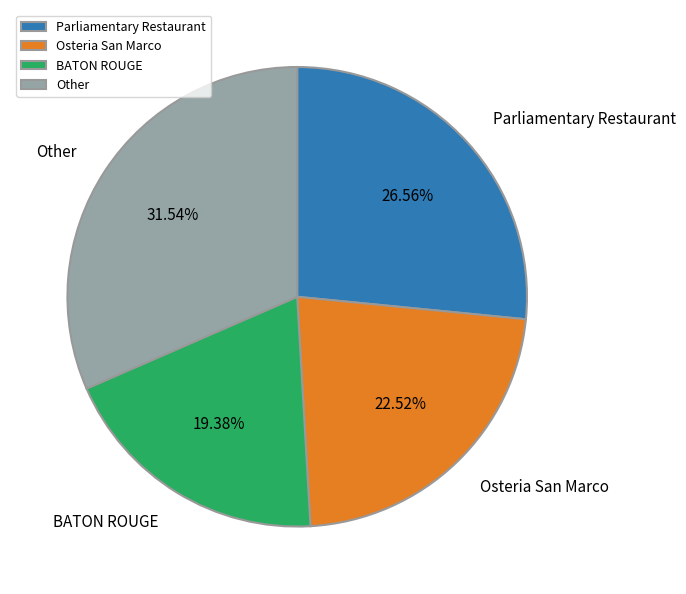

Rank the categories by value from lowest to highest.

BATON ROUGE, Osteria San Marco, Parliamentary Restaurant, Other